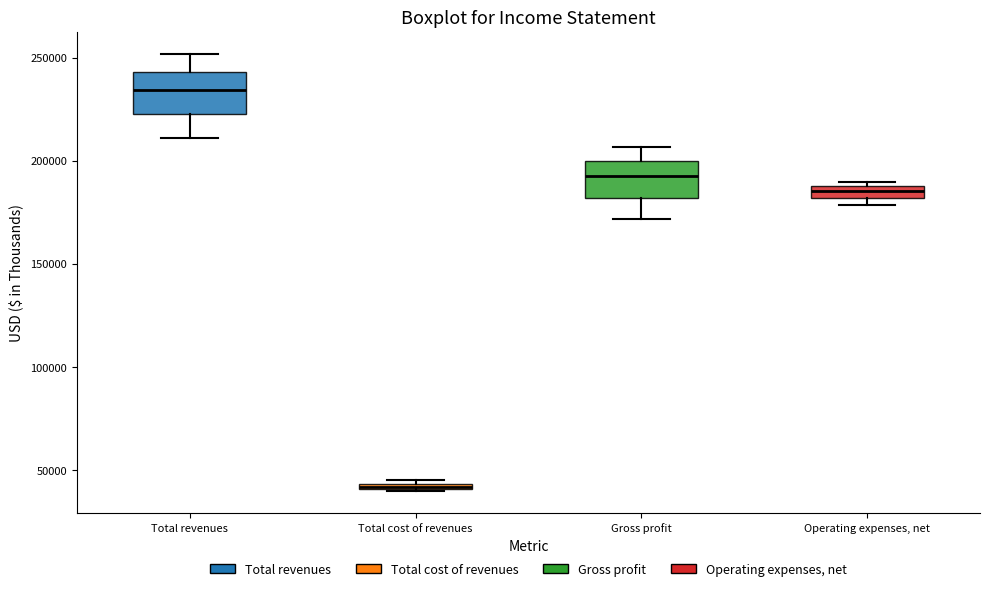

Which box's median line is the lowest?

Total cost of revenues